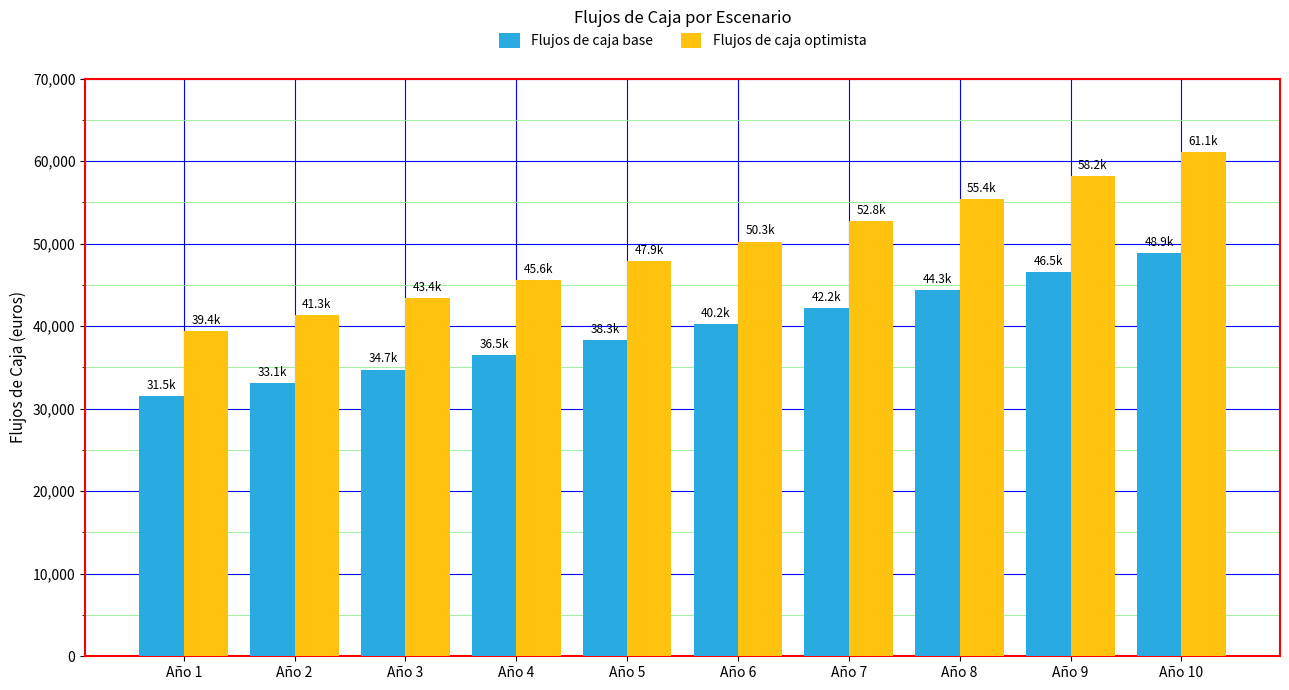

True or false: Flujos de caja optimista has a value of 39375.0 at Año 1.

True